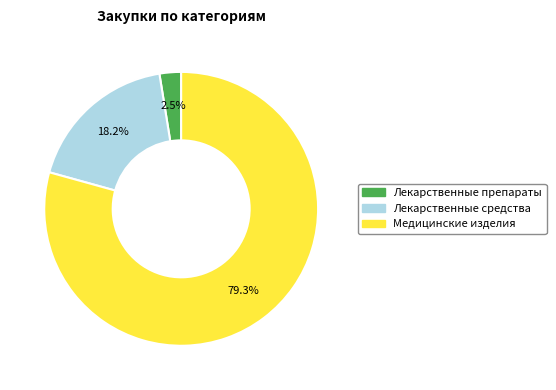

Rank the categories by value from highest to lowest.

Медицинские изделия, Лекарственные средства, Лекарственные препараты